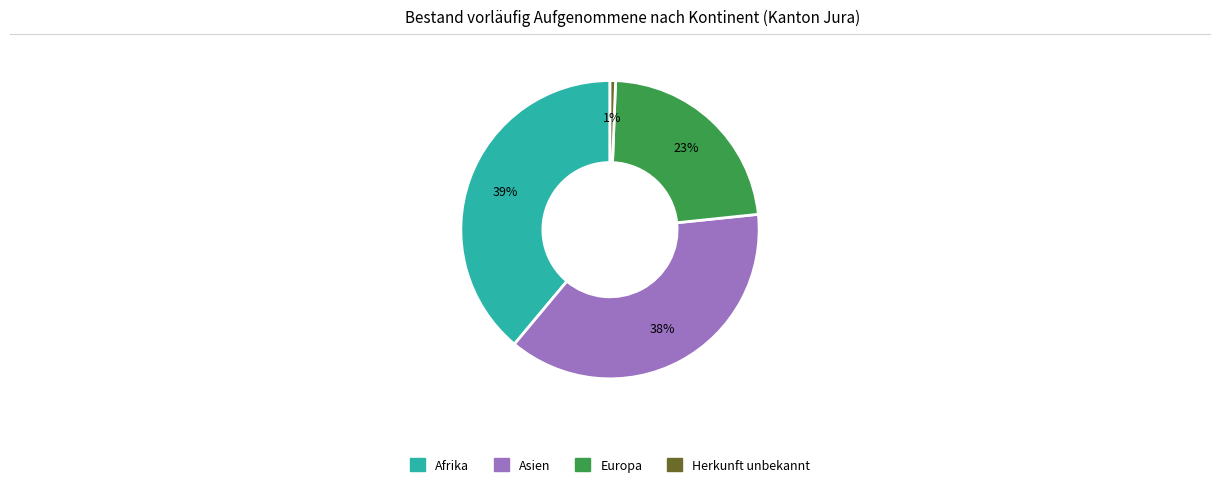

Is there a majority slice in this chart?

No